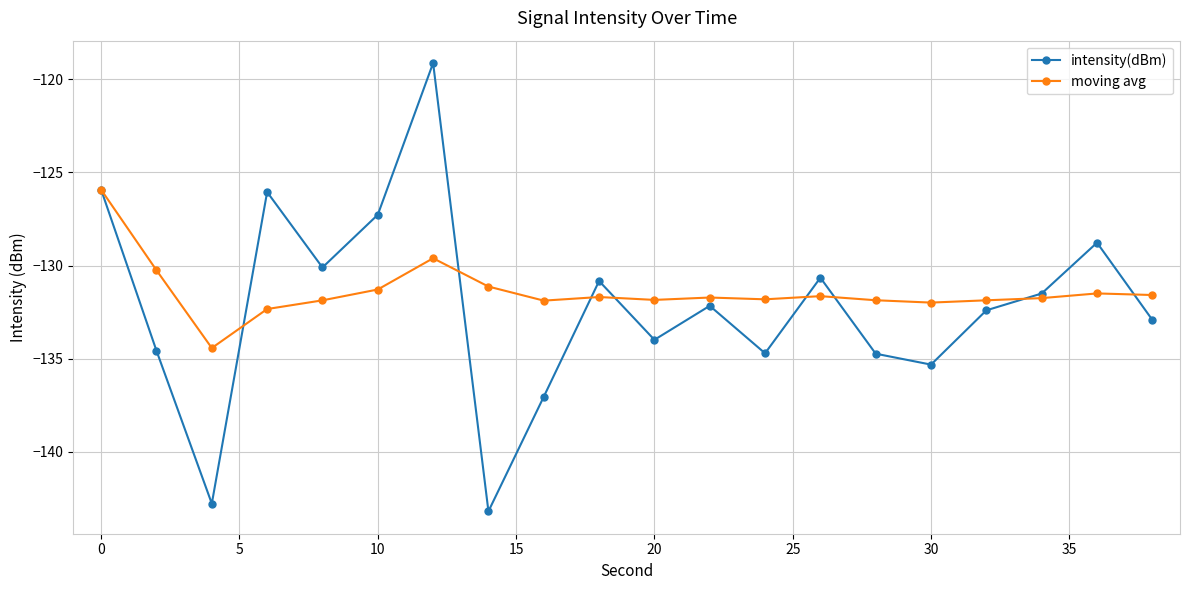

Rank the series by their maximum value, from highest to lowest.

intensity(dBm), moving avg